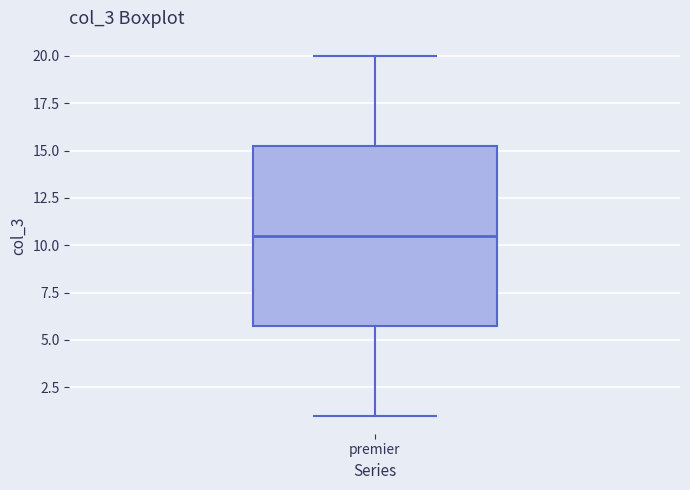

Transcribe this box plot: give where the median line is, the range the box spans, and where the two whiskers end, as read against the y-axis. The values are not printed on the chart, so give them approximately, as read against the axis.

median 10.5, box 6.0 to 15.5, whiskers 1.0 to 20.0